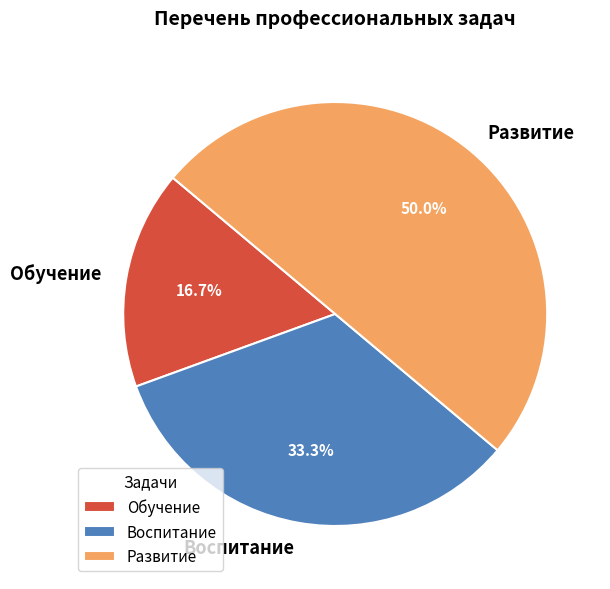

What percentage is NOT represented by Обучение?

83.3%